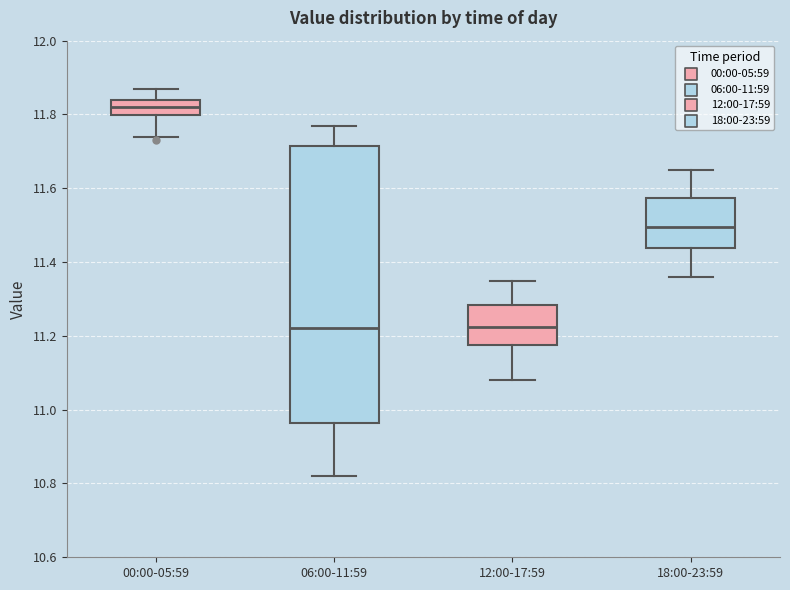

Where does the median line of the box for 06:00-11:59 sit on the y-axis? The values are not printed on the chart, so give them approximately, as read against the axis.

11.22